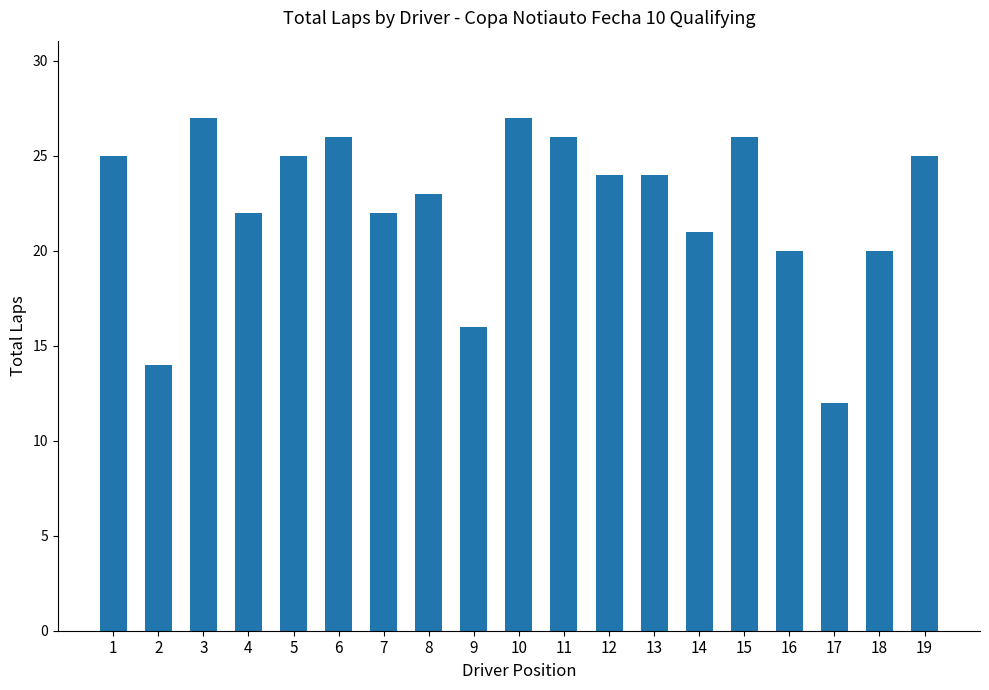

Which has a higher value, 8 or 13?

13